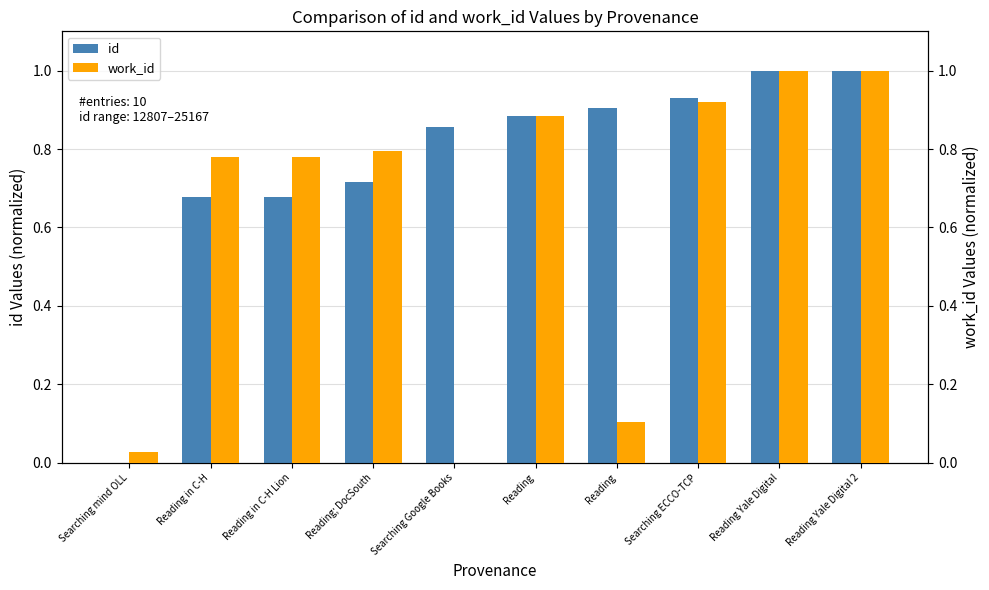

At which label is work_id closest to 0?

Searching Google Books